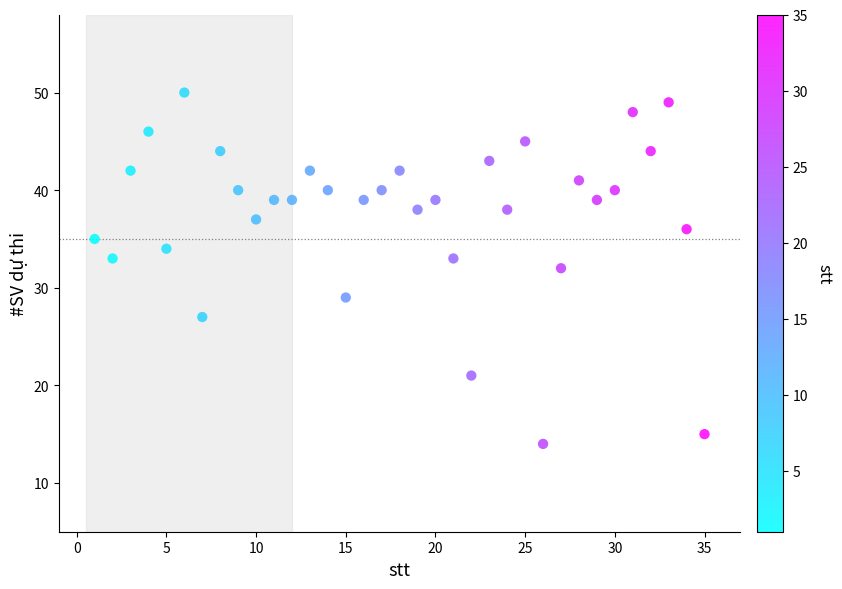

What is the range of X values (max minus min)?

34